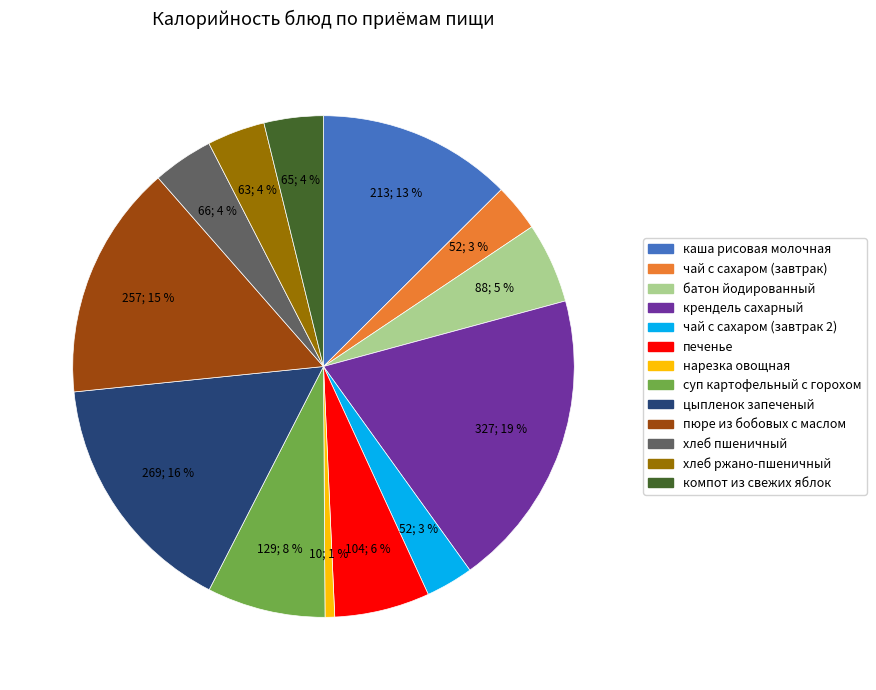

What percentage is the суп картофельный с горохом slice, to the nearest percent?

8%